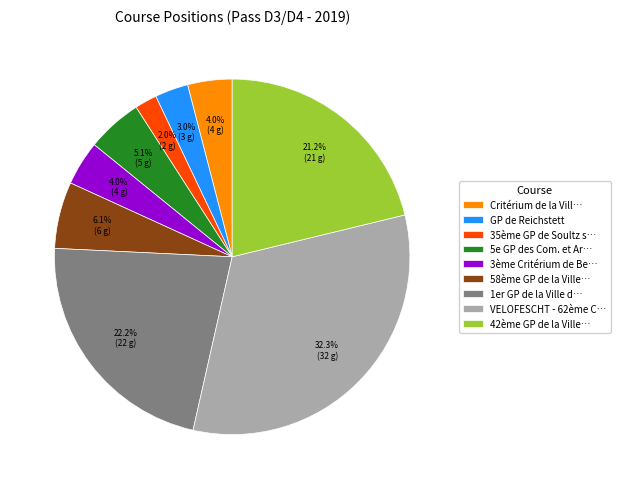

Which has a higher value, 35ème GP de Soultz s… or 3ème Critérium de Be…?

3ème Critérium de Be…